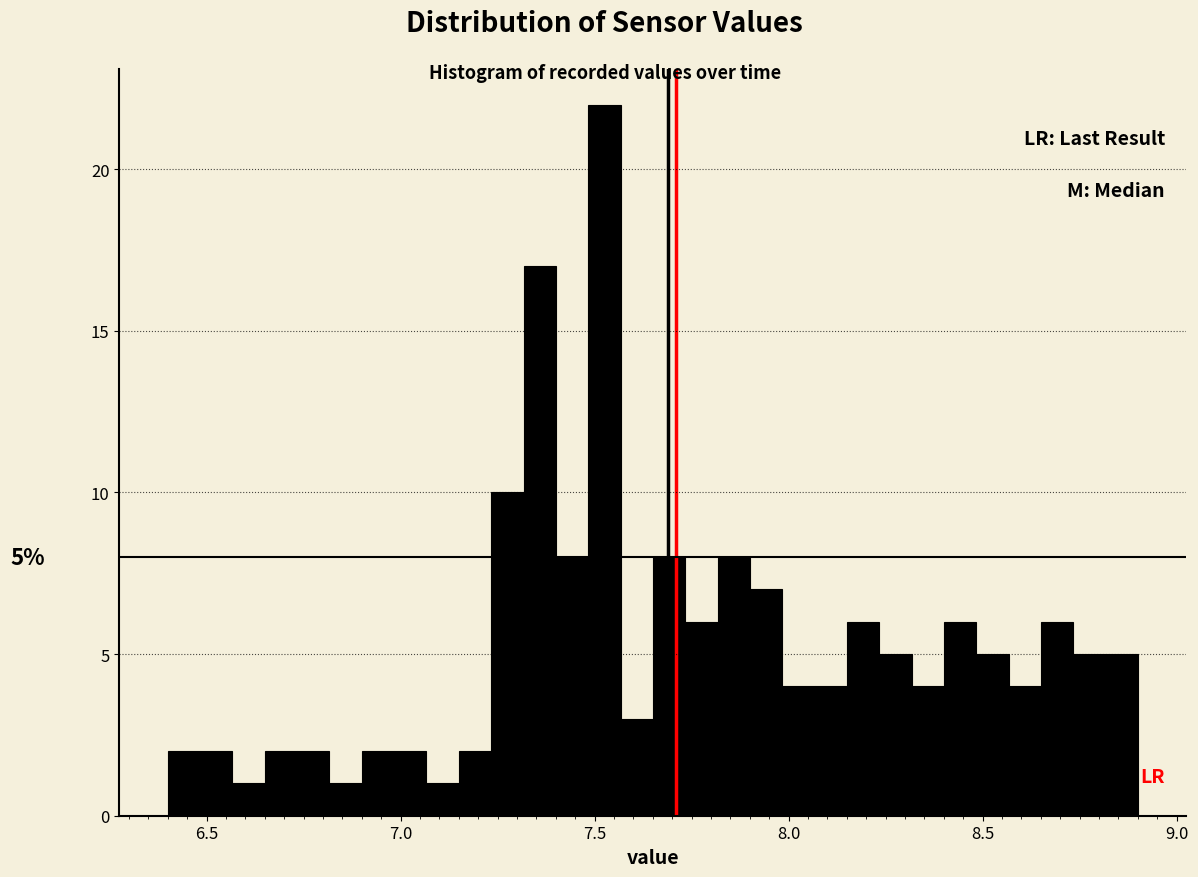

Read against the x-axis, roughly where is the centre of the tallest bar?

7.55